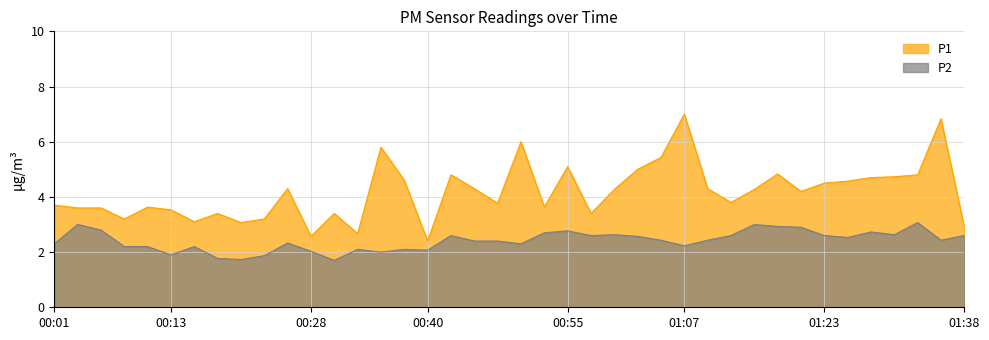

At how many categories does at least one series exceed 2?

40